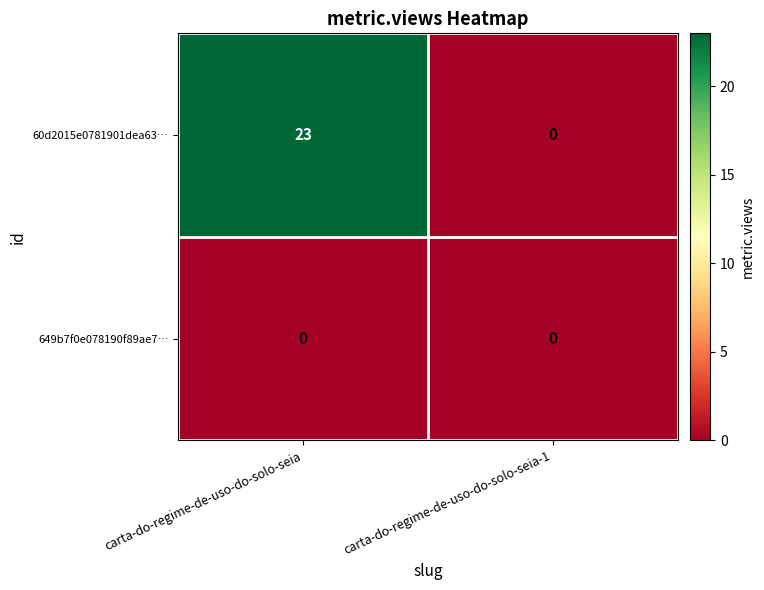

At which category does the chart reach its peak across all series?

carta-do-regime-de-uso-do-solo-seia